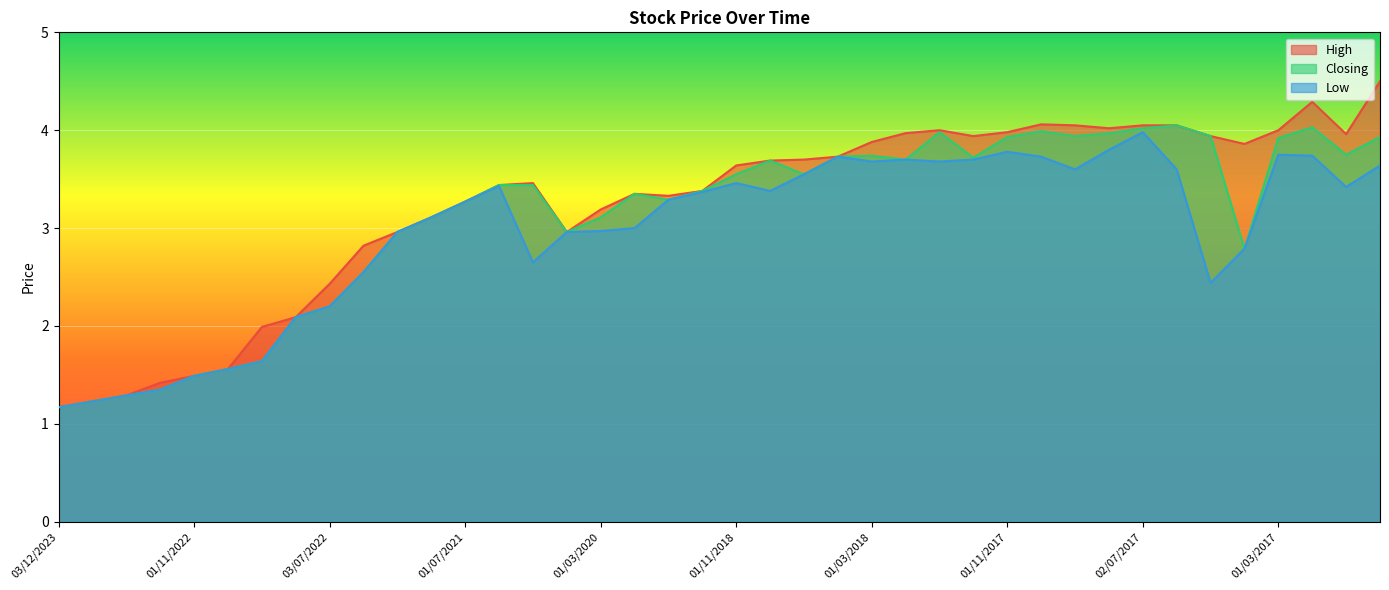

Where is High nearest to the value 2?

01/09/2022